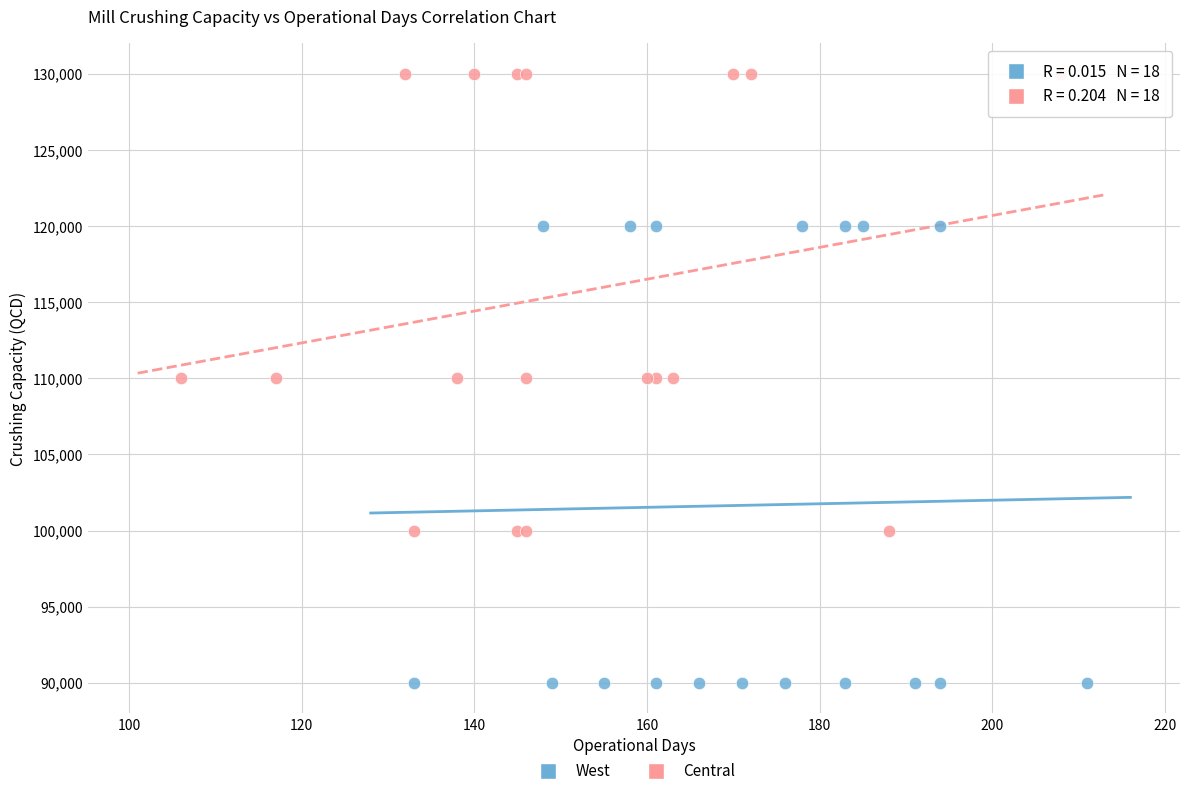

Which series contains the lowest Y value?

West